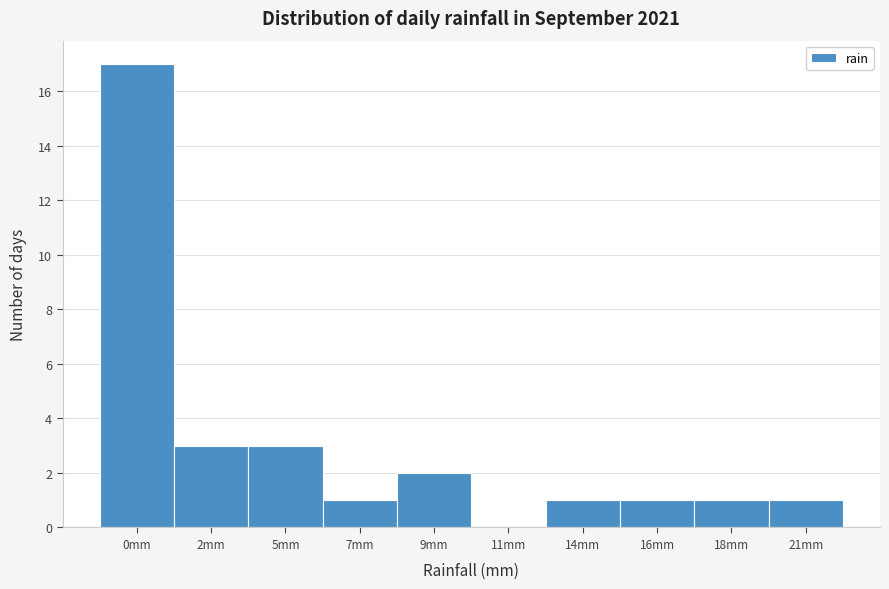

Reading left to right, list all the values displayed in this chart.

0mm=17	2mm=3	5mm=3	7mm=1	9mm=2	11mm=0	14mm=1	16mm=1	18mm=1	21mm=1